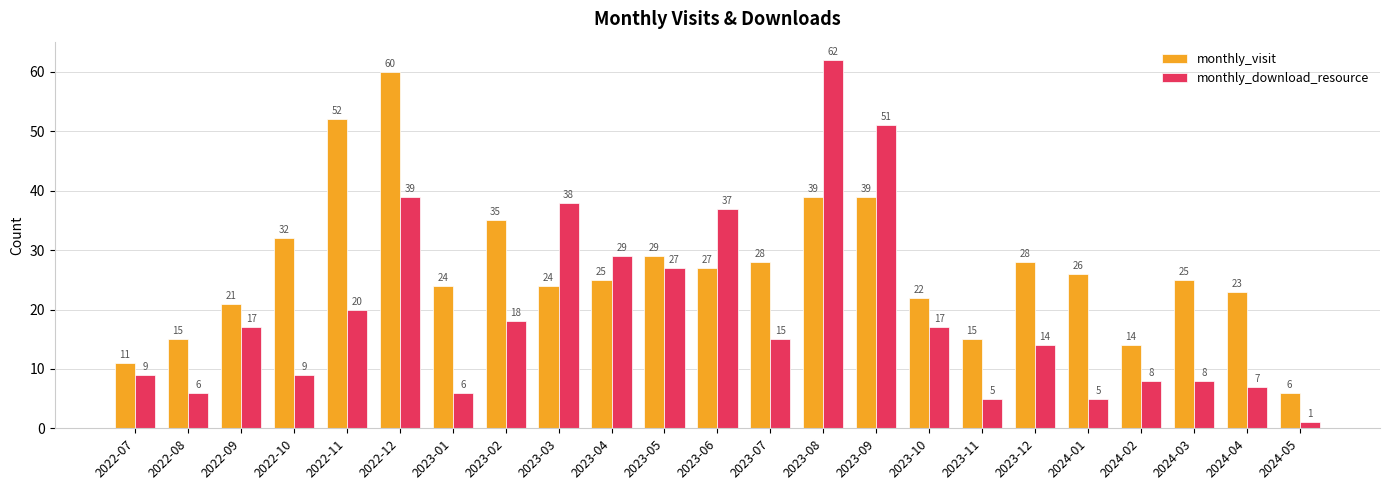

Reading left to right, list all the values displayed in this chart.

monthly_visit: 2022-07=11	2022-08=15	2022-09=21	2022-10=32	2022-11=52	2022-12=60	2023-01=24	2023-02=35	2023-03=24	2023-04=25	2023-05=29	2023-06=27	2023-07=28	2023-08=39	2023-09=39	2023-10=22	2023-11=15	2023-12=28	2024-01=26	2024-02=14	2024-03=25	2024-04=23	2024-05=6
monthly_download_resource: 2022-07=9	2022-08=6	2022-09=17	2022-10=9	2022-11=20	2022-12=39	2023-01=6	2023-02=18	2023-03=38	2023-04=29	2023-05=27	2023-06=37	2023-07=15	2023-08=62	2023-09=51	2023-10=17	2023-11=5	2023-12=14	2024-01=5	2024-02=8	2024-03=8	2024-04=7	2024-05=1